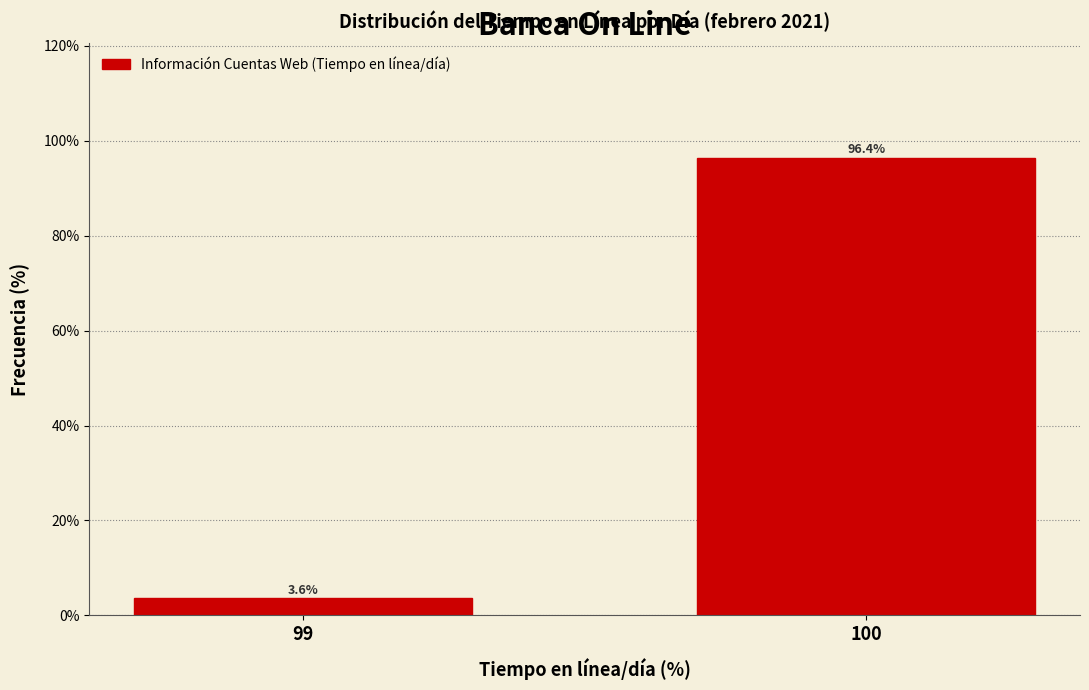

Reading right to left, transcribe all the data shown in this chart.

96.4	3.6